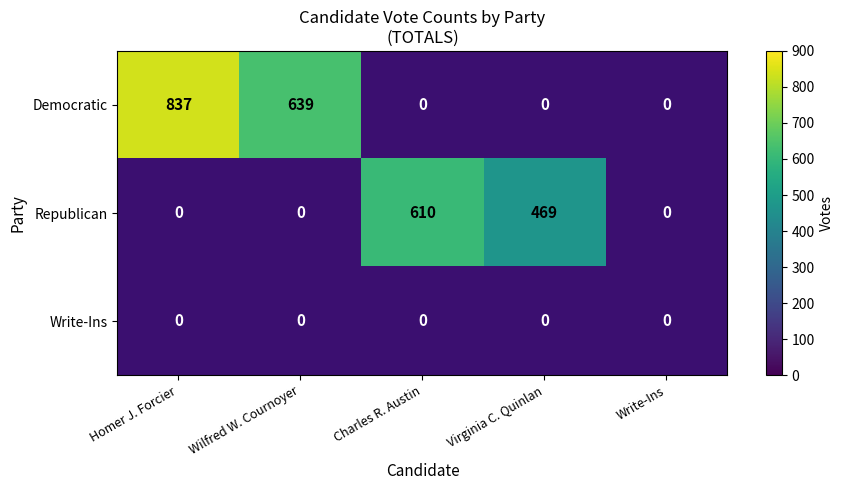

Is it true that Republican equals 180 at Virginia C. Quinlan?

False